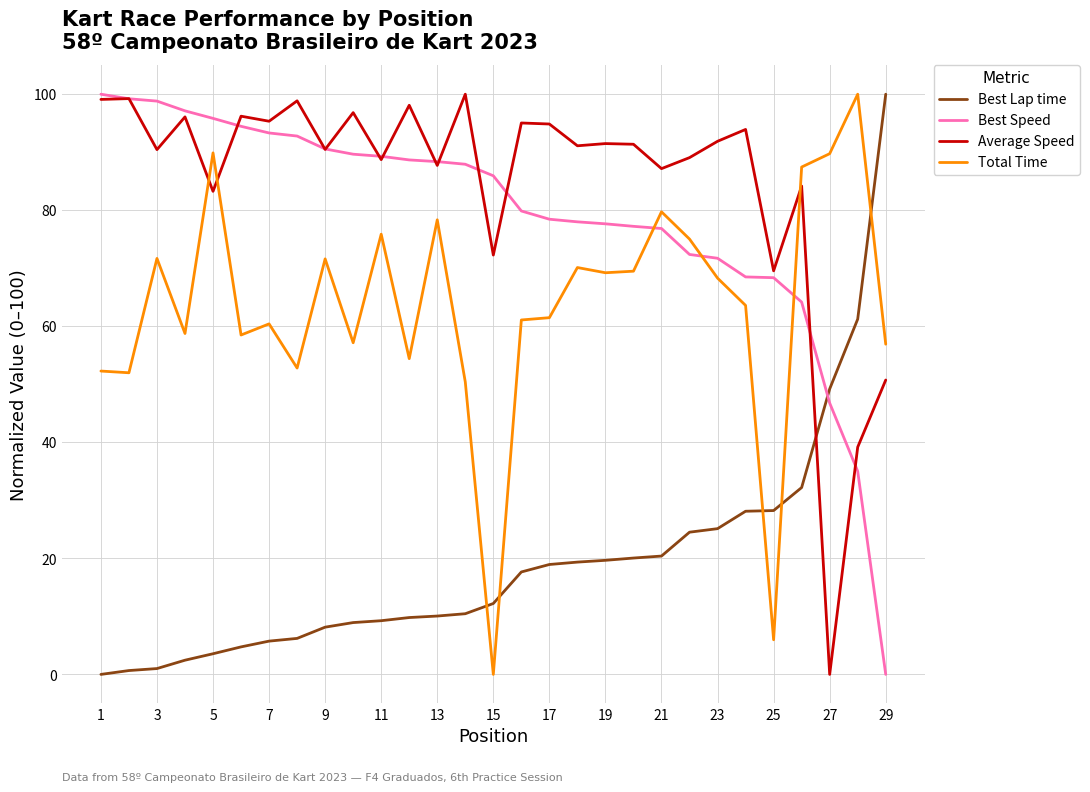

How many times do Best Lap time and Best Speed cross each other?

1